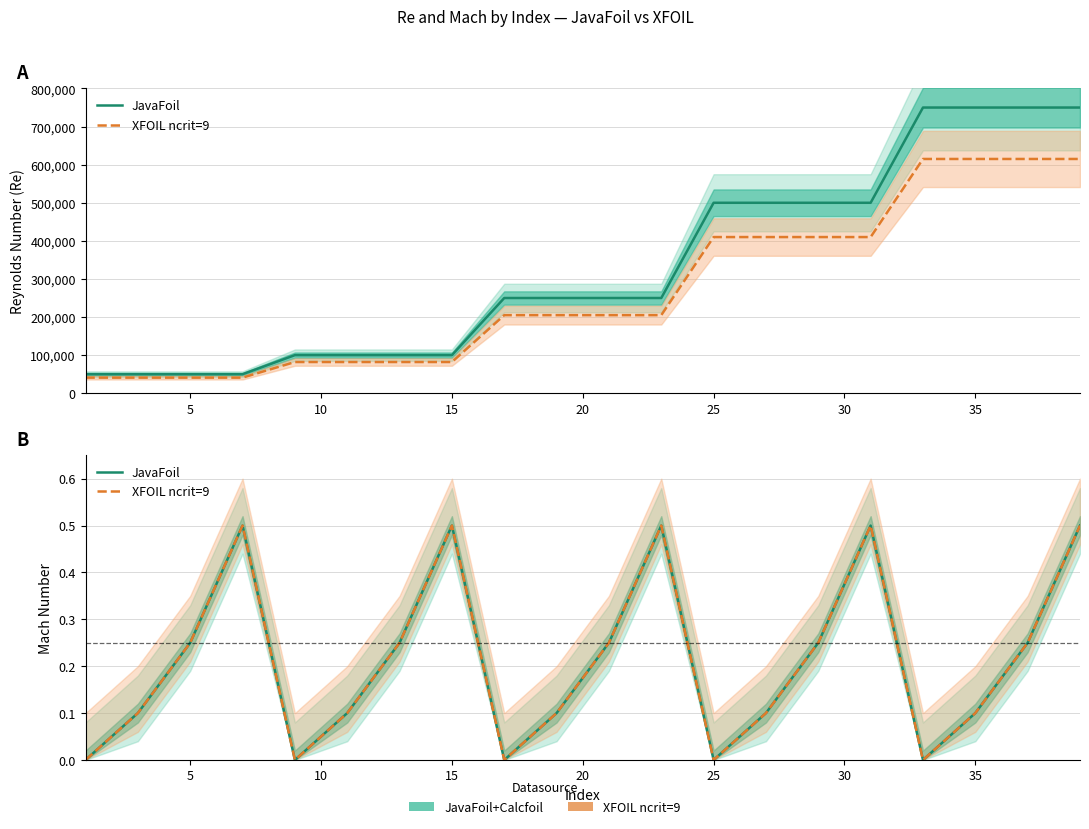

Which label corresponds to the largest value in the chart?

15